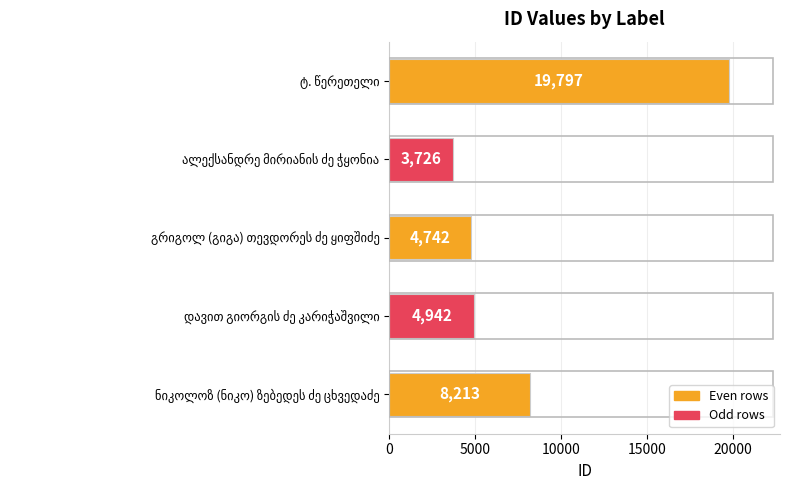

What is the smallest value displayed?

3726